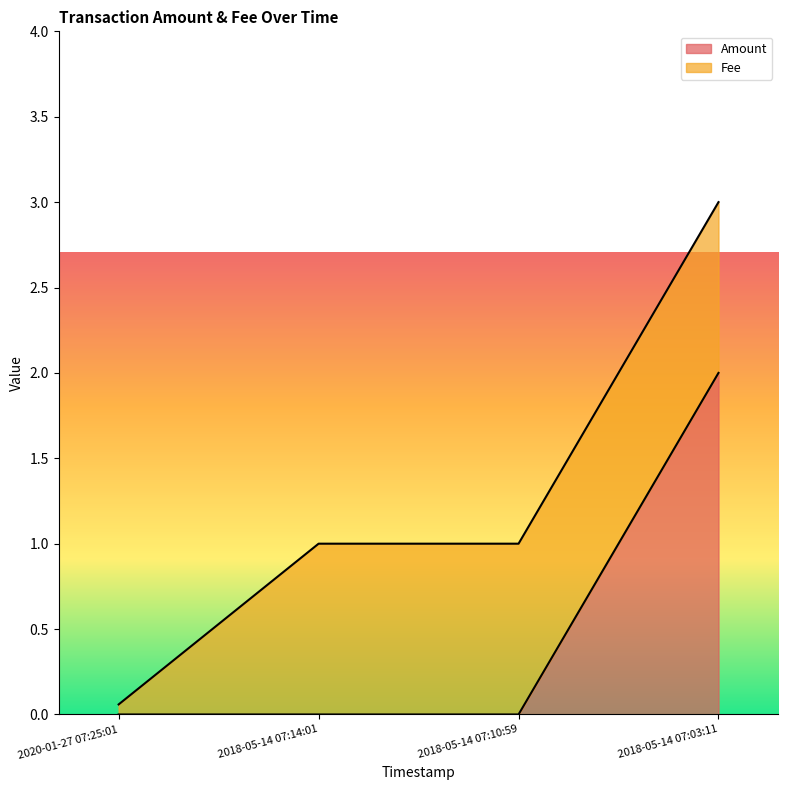

Rank the categories by value from lowest to highest.

2020-01-27 07:25:01, 2018-05-14 07:14:01, 2018-05-14 07:10:59, 2018-05-14 07:03:11